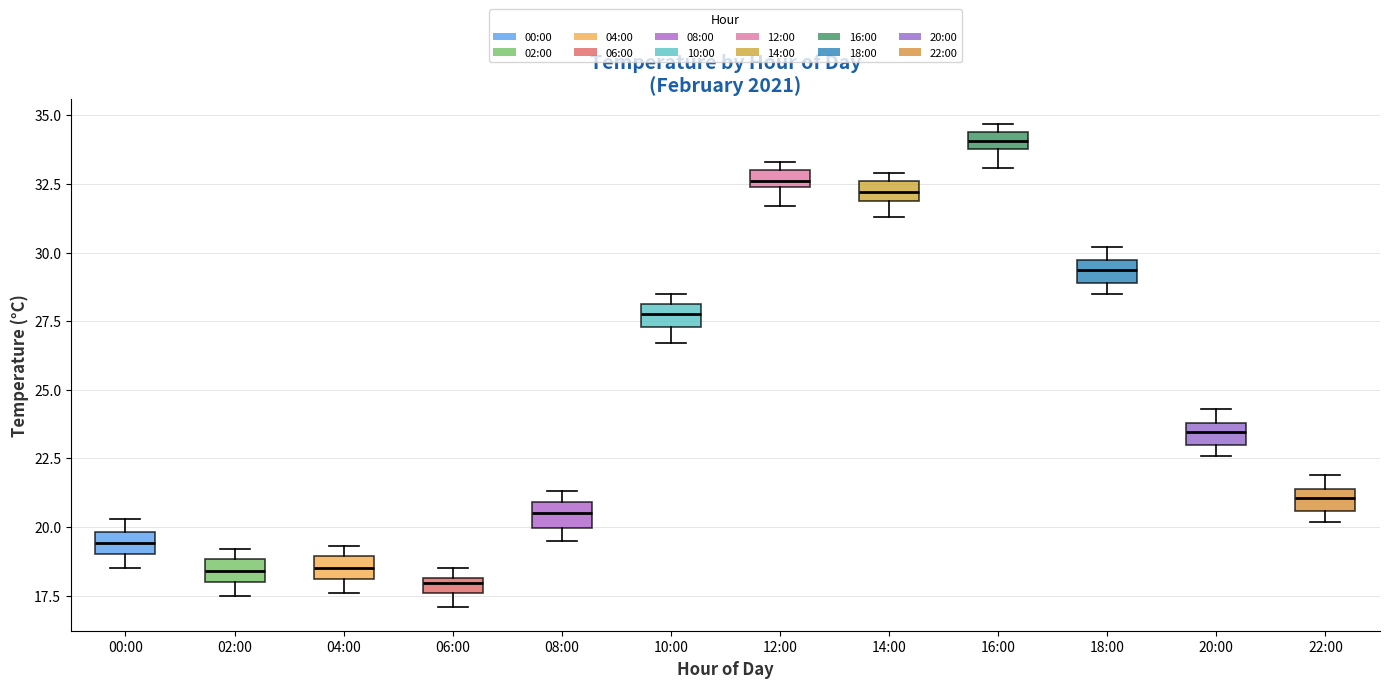

Where is the upper edge of the box for 22:00 on the y-axis? The values are not printed on the chart, so give them approximately, as read against the axis.

21.5